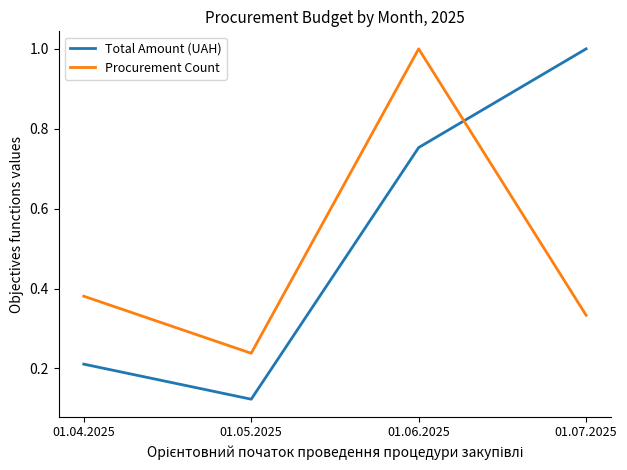

What is the average value of the Total Amount (UAH) series?

0.5